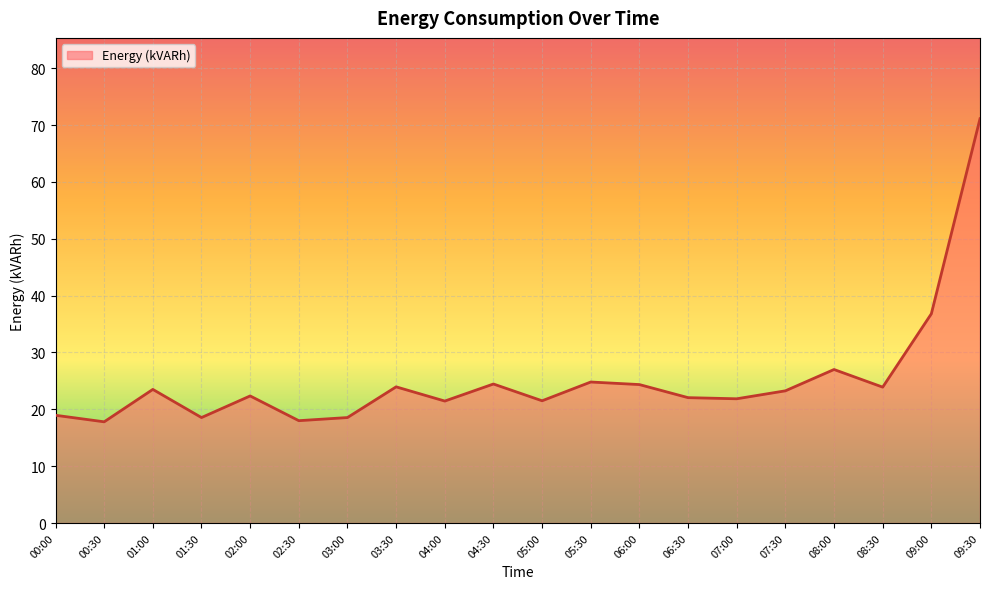

What value does the data have at 09:30?

71.1